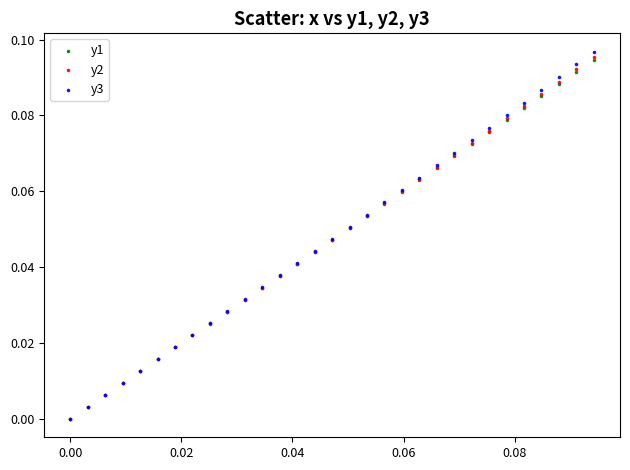

What are all the series names shown in the legend?

y1, y2, y3